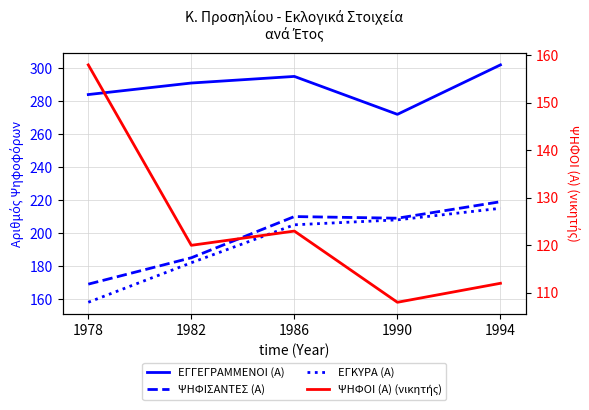

True or false: ΨΗΦΙΣΑΝΤΕΣ (Α) and ΕΓΓΕΓΡΑΜΜΕΝΟΙ (Α) intersect in this chart.

False